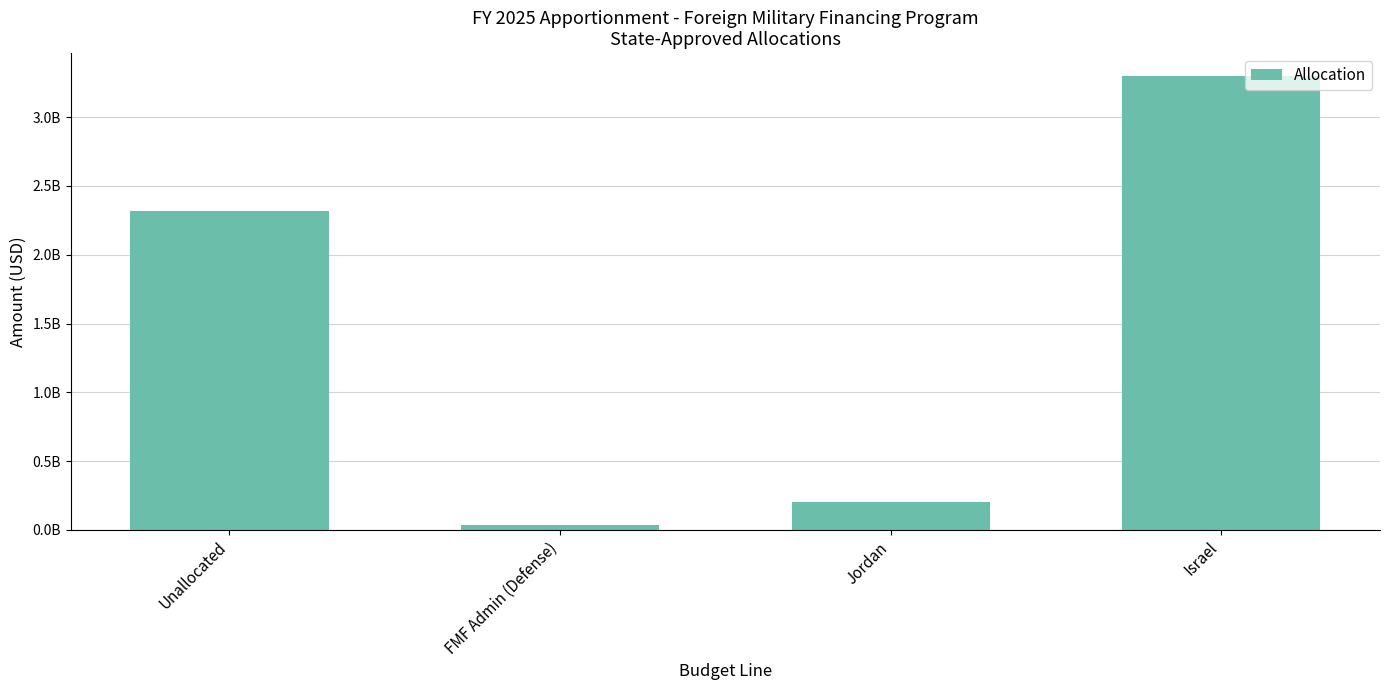

Are the bars grouped side by side (vs. stacked)?

No